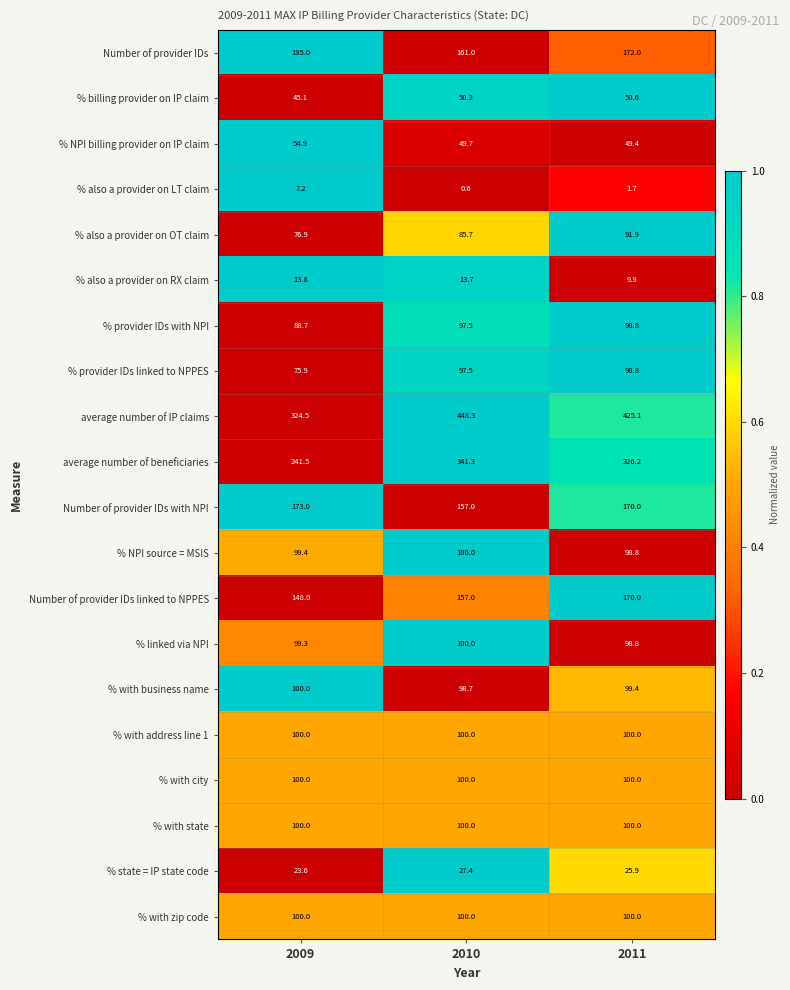

Where is % billing provider on IP claim nearest to the value 47?

2009